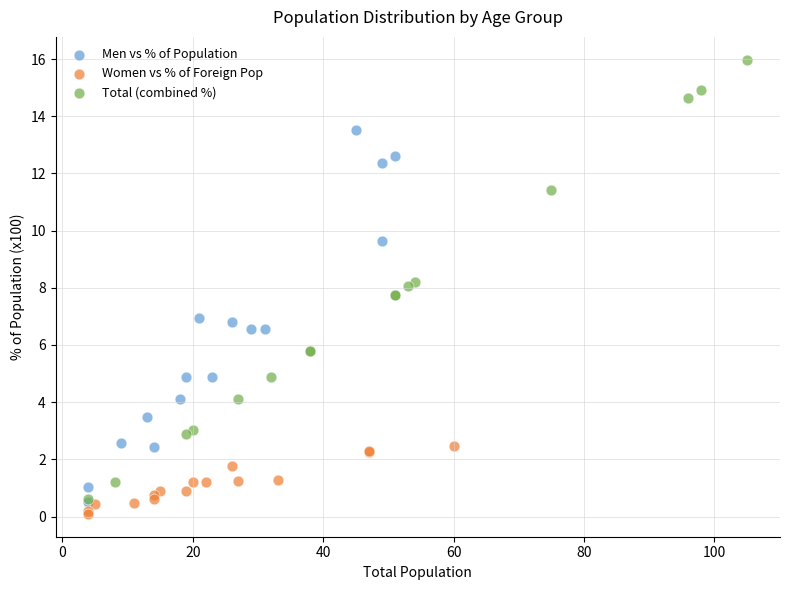

Which series reaches the maximum Y coordinate?

Total (combined %)